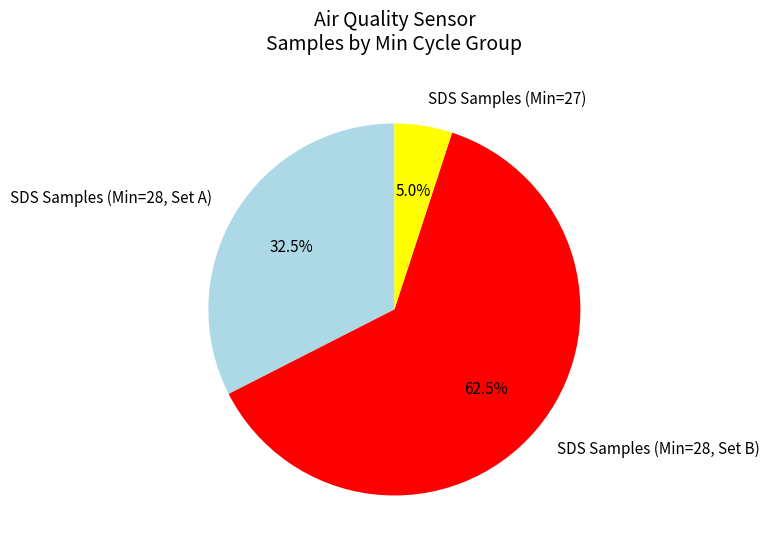

Count the number of slices in the pie.

3